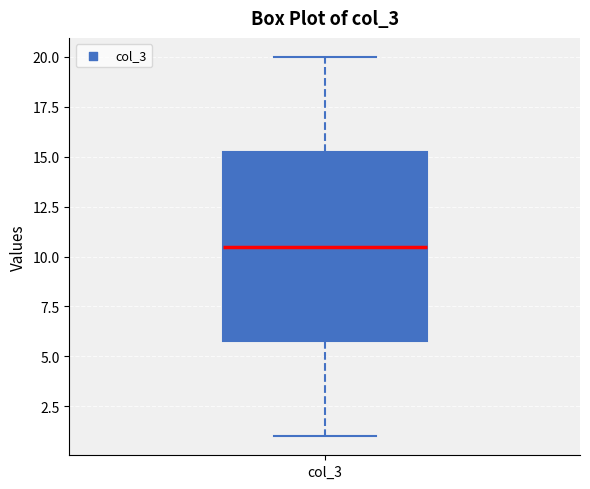

Read this box plot against the y-axis: the position of the median line, the range covered by the box, and the ends of both whiskers. The values are not printed on the chart, so give them approximately, as read against the axis.

median 10.5, box 6.0 to 15.5, whiskers 1.0 to 20.0